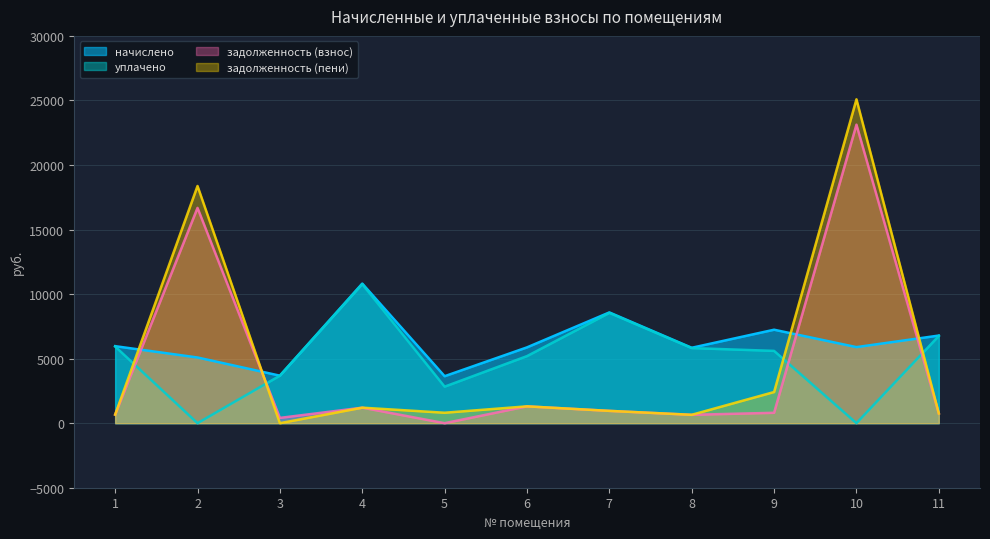

How many values in the задолженность (пени) series are below 953?

5